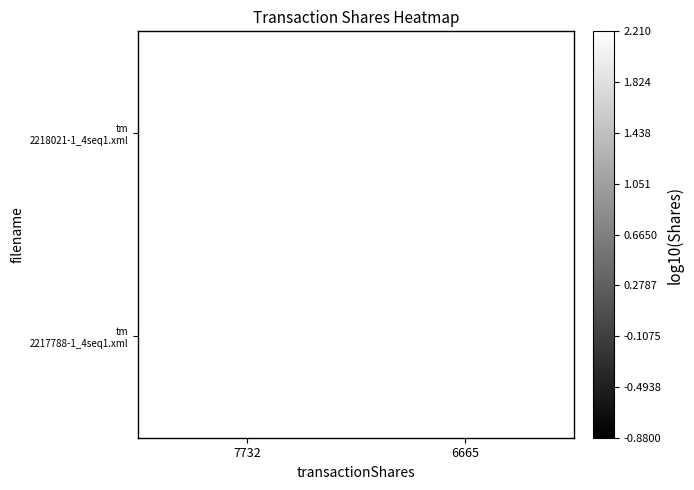

What is the spread (max minus min) of values at 7732?

0.1